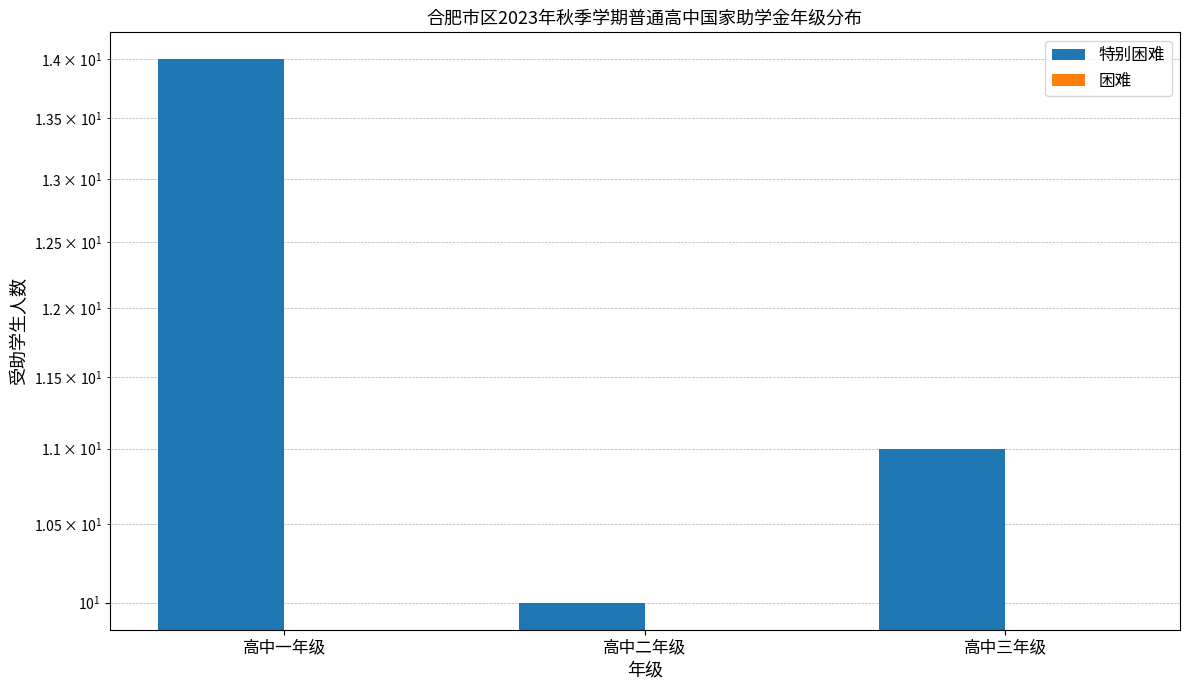

What is the difference between the highest and lowest values at 高中一年级?

14